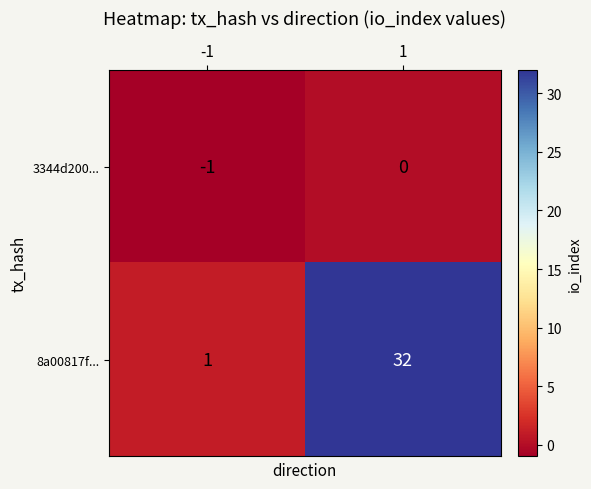

Reading left to right, extract all data points from this chart.

3344d200...: -1	0
8a00817f...: 1	32